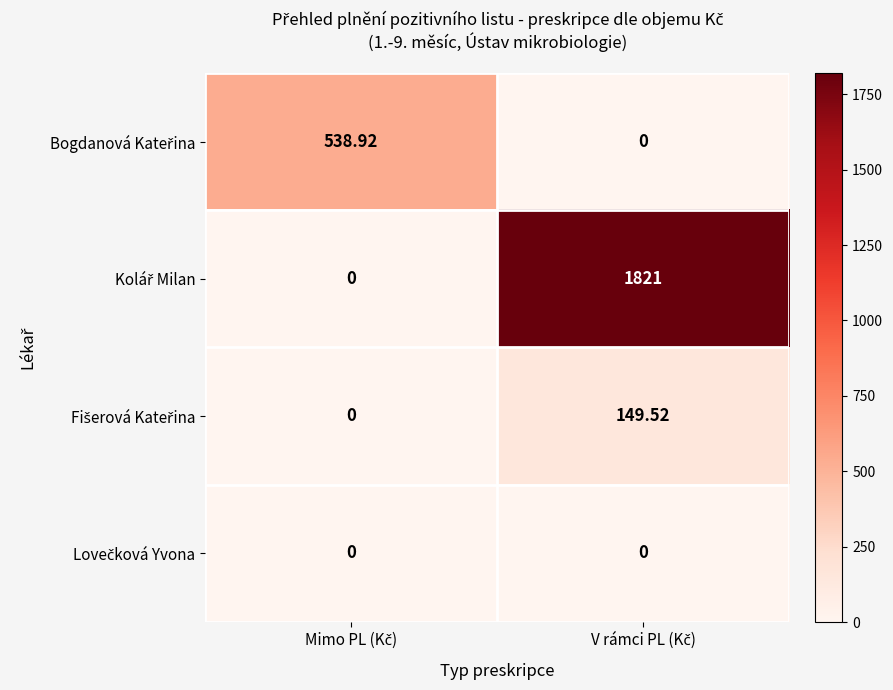

How many data points does each series have?

2